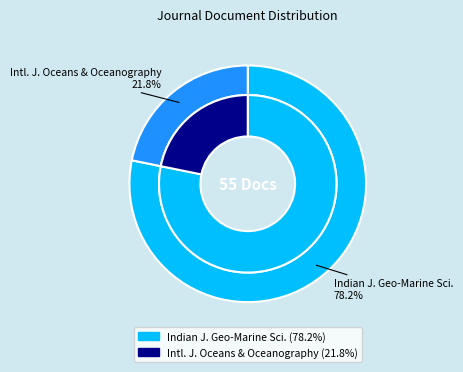

Is there a majority slice in this chart?

Yes